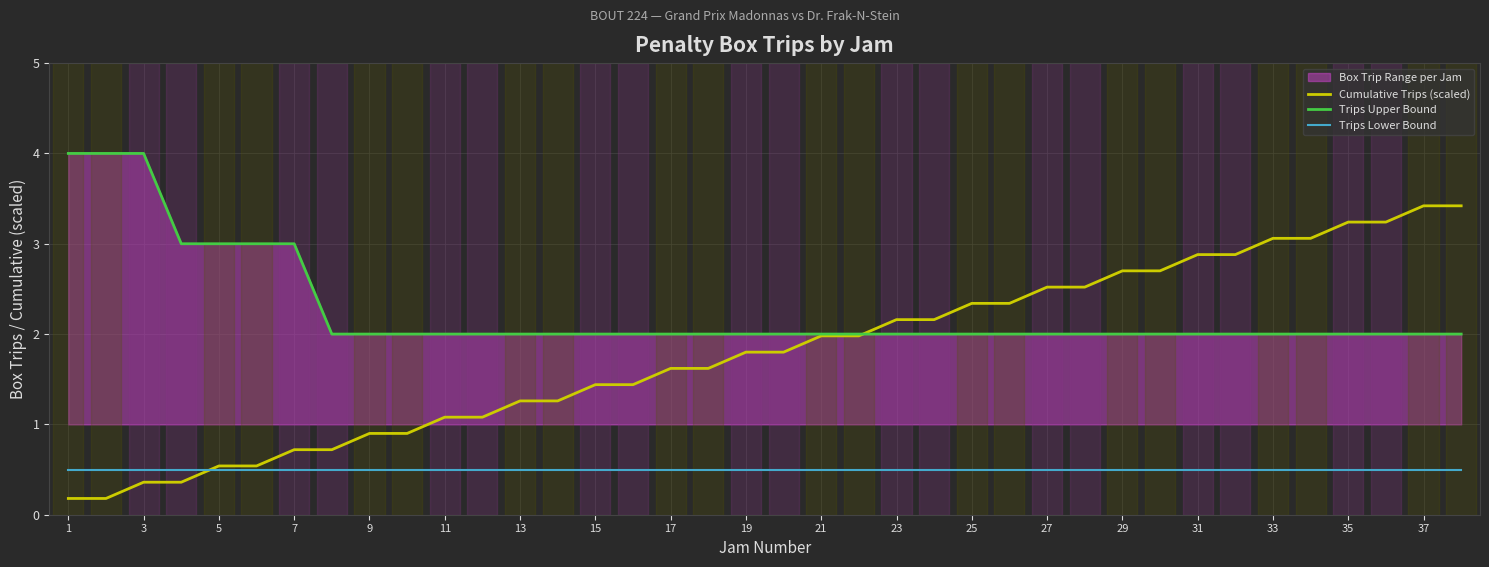

List the series in order of their overall mean, lowest first.

Trips Lower Bound, Cumulative Trips (scaled), Trips Upper Bound